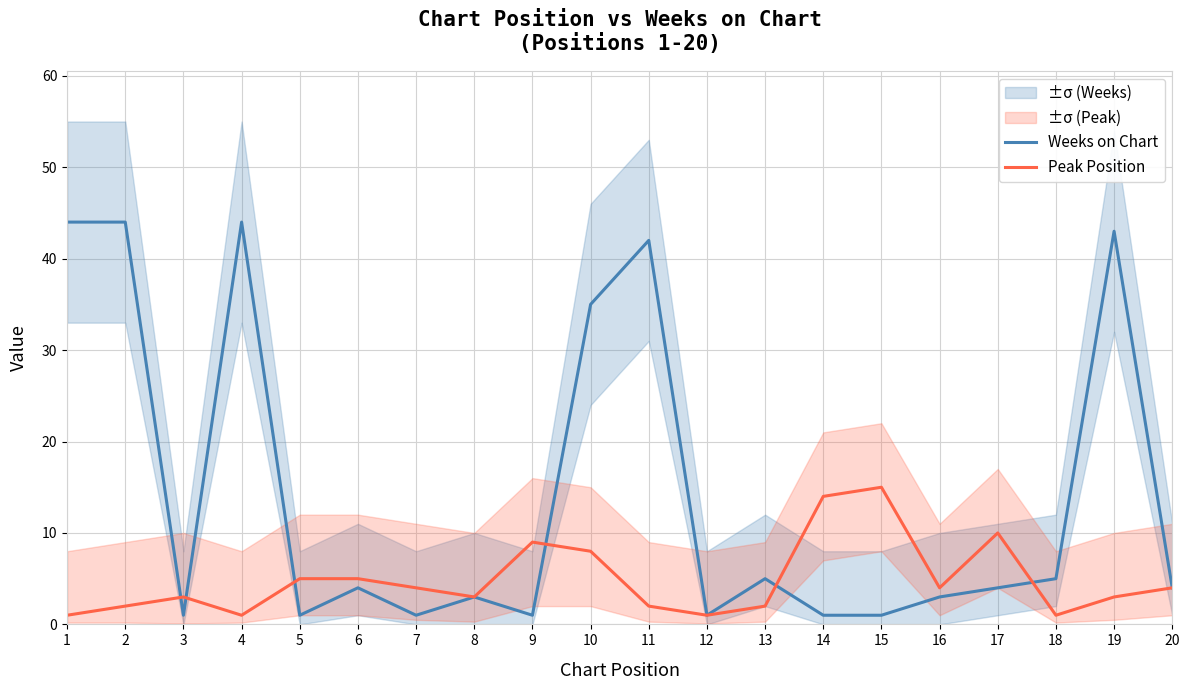

What is the difference between the highest and lowest values at 9?

8